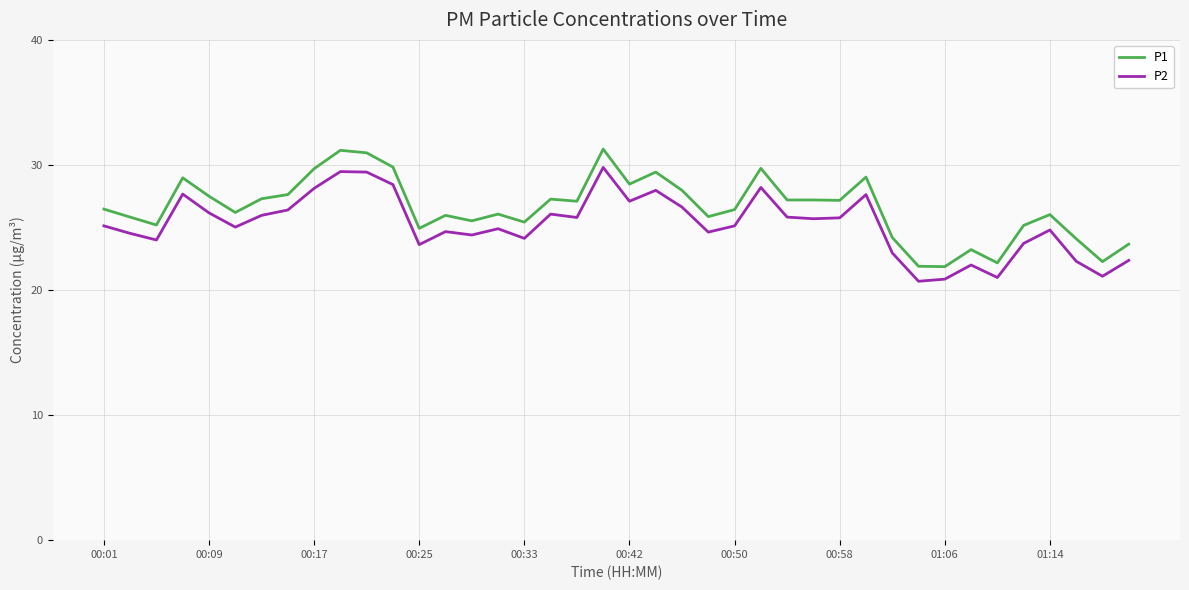

In P2, how many points are higher than both neighbors (excluding endpoints)?

11